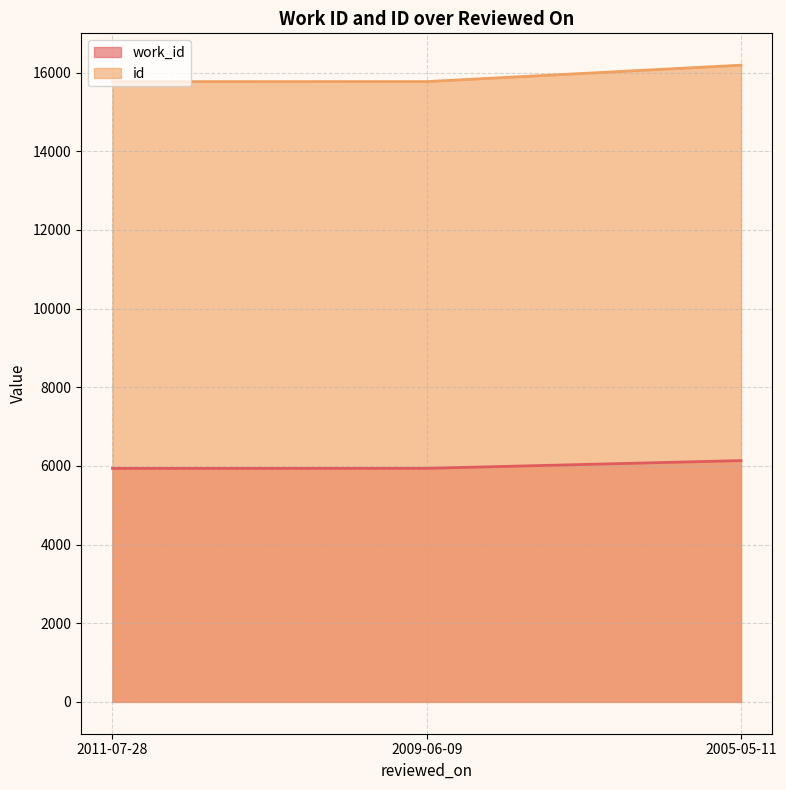

Where does the id series first go above 15771?

2005-05-11